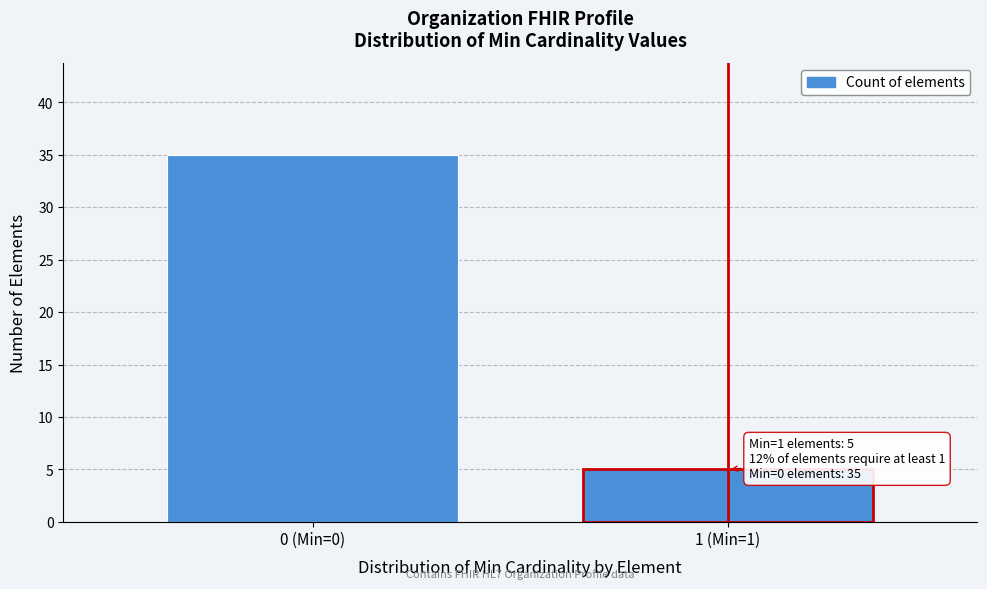

Reading right to left, what are all the values shown in this chart?

5	35